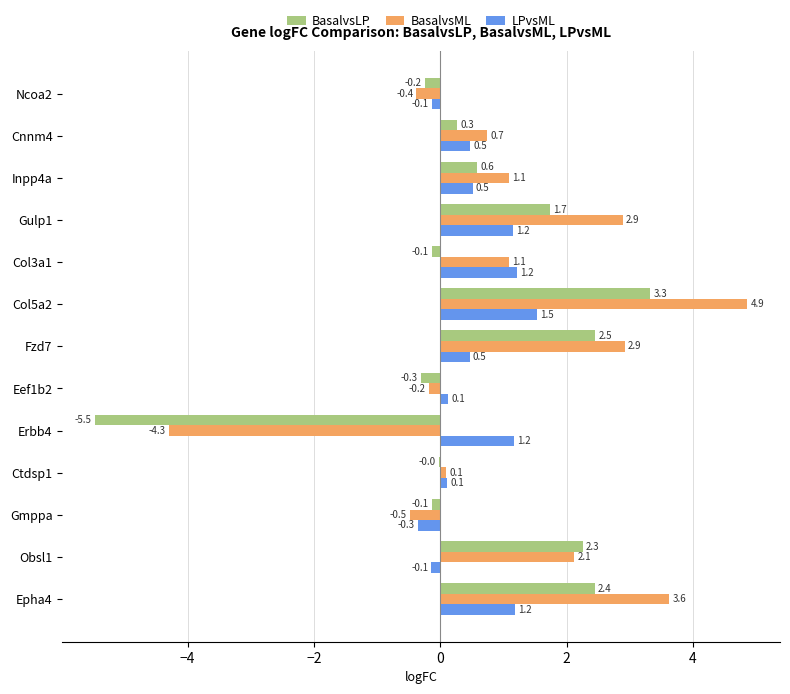

What is the greatest value displayed?

4.9